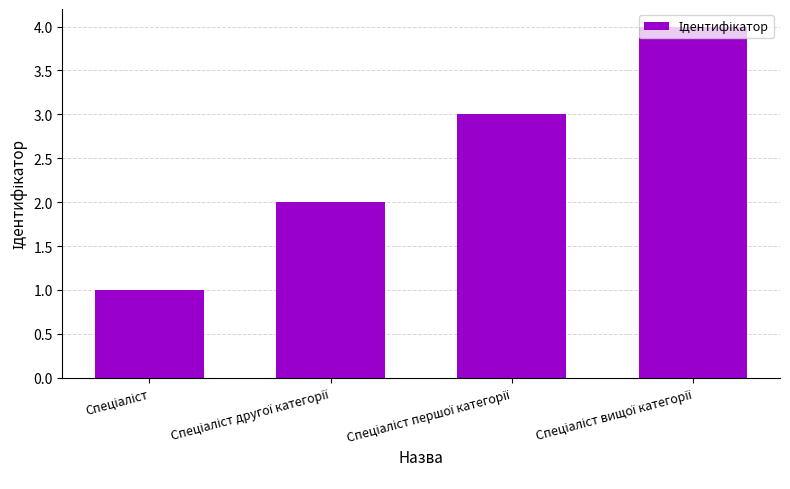

What is the greatest value displayed?

4